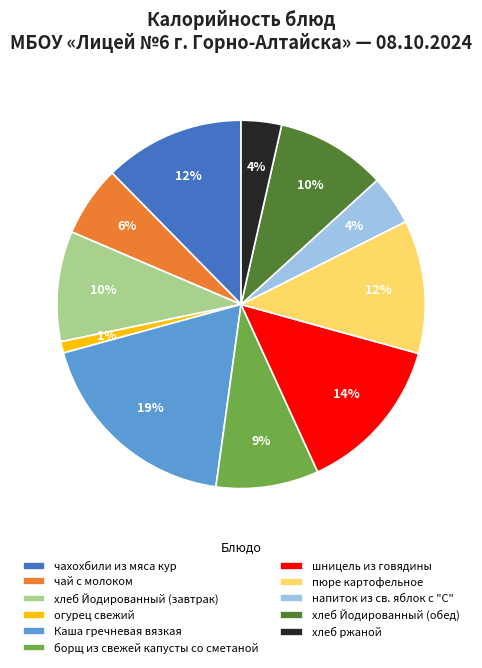

The борщ из свежей капусты со сметаной slice represents 1% of the pie. True or false?

False